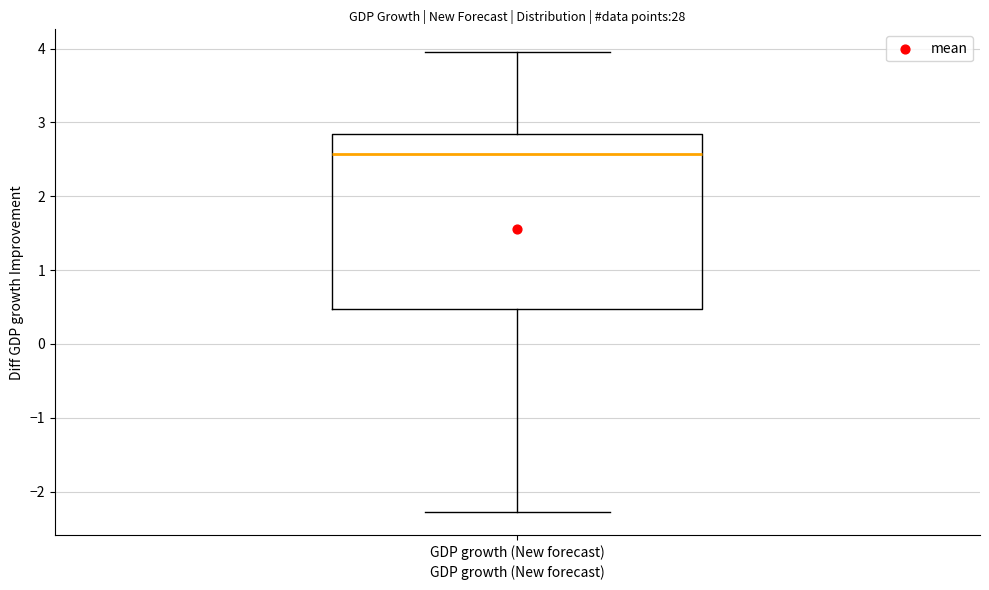

Read this box plot against the y-axis: the position of the median line, the range covered by the box, and the ends of both whiskers. The values are not printed on the chart, so give them approximately, as read against the axis.

median 2.6, box 0.5 to 2.8, whiskers -2.3 to 3.9